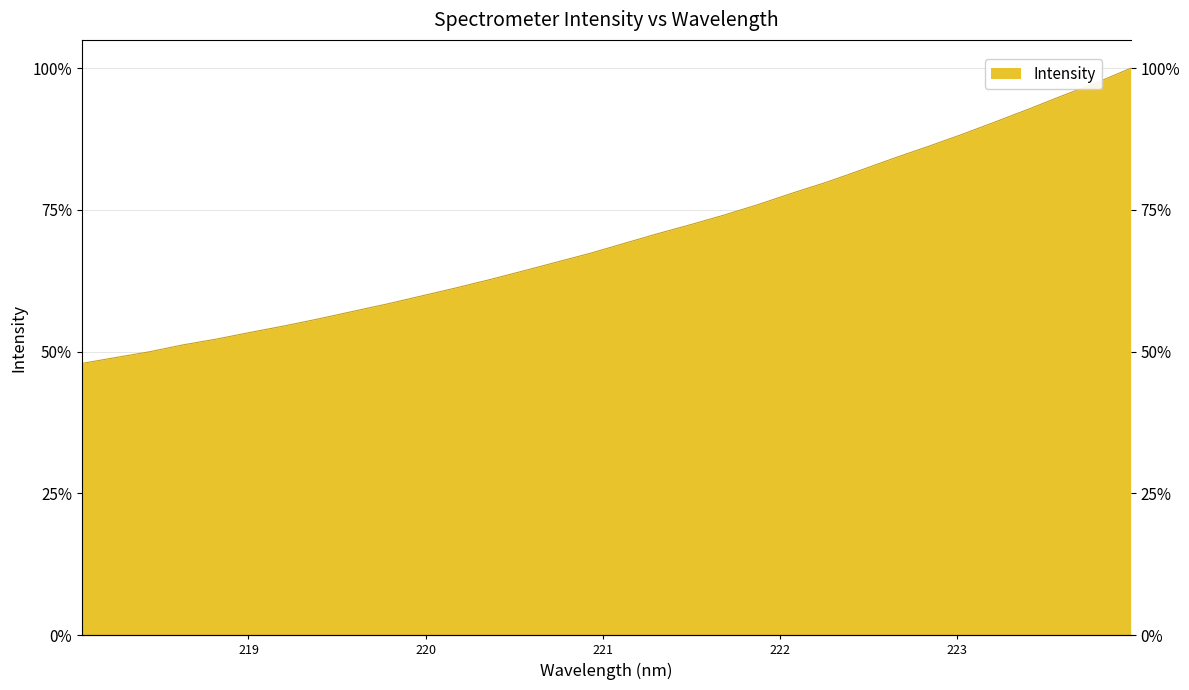

What is the label of the 8th point from the left?

219.3979